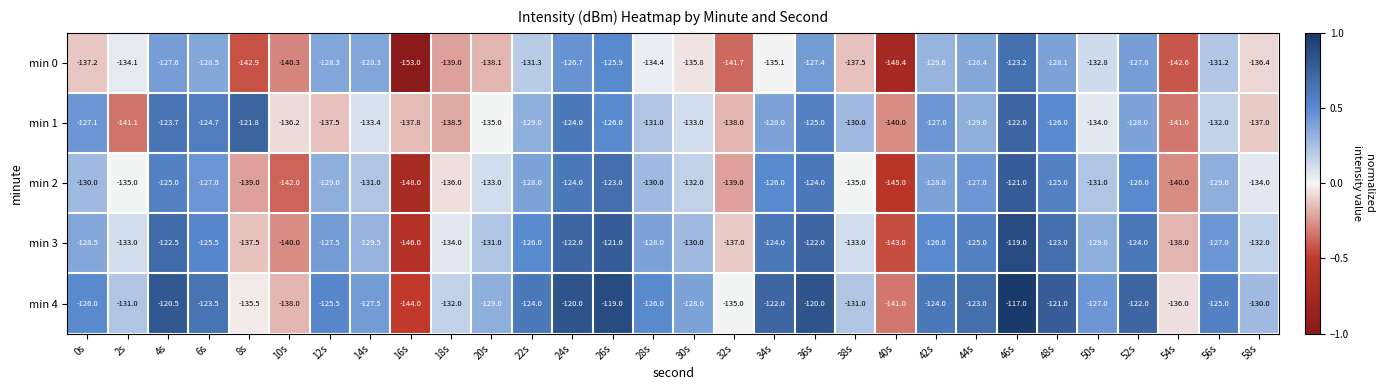

What is the difference between the min 3 values at 12s and 8s?

10.0